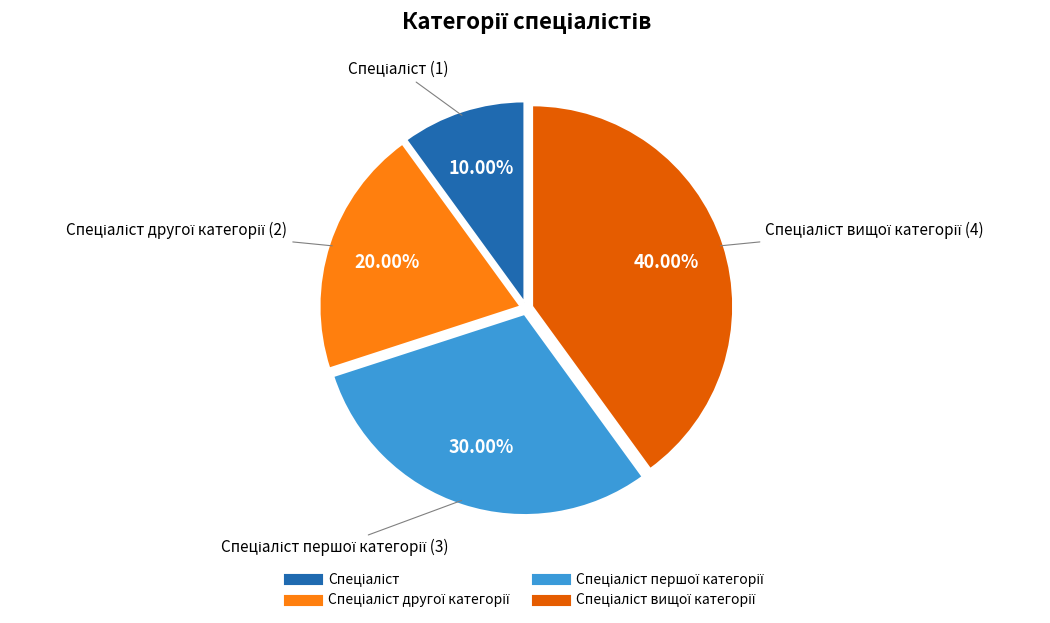

Is there a majority slice in this chart?

No